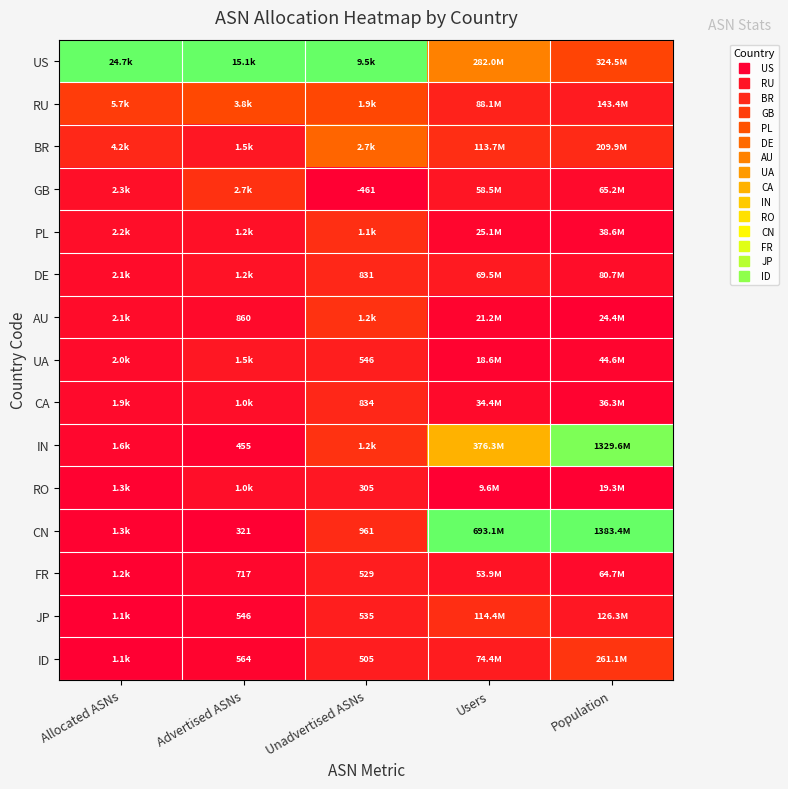

Which series has the widest spread of values?

CN